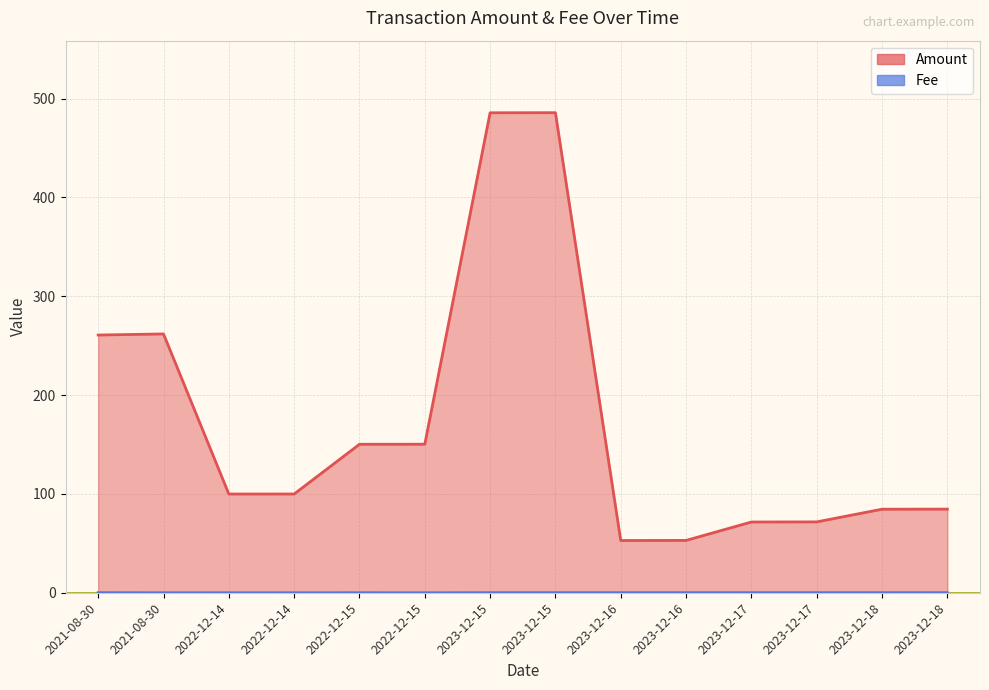

At which category is the sum across all series the highest?

2023-12-15